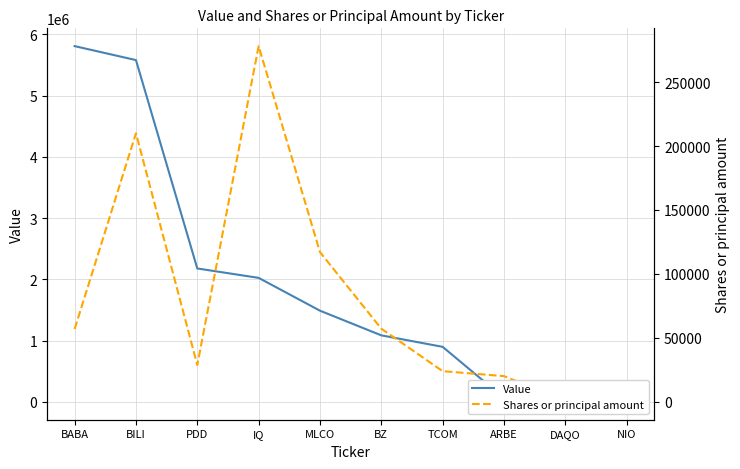

True or false: Shares or principal amount has more than 2 points higher than both neighbors.

False